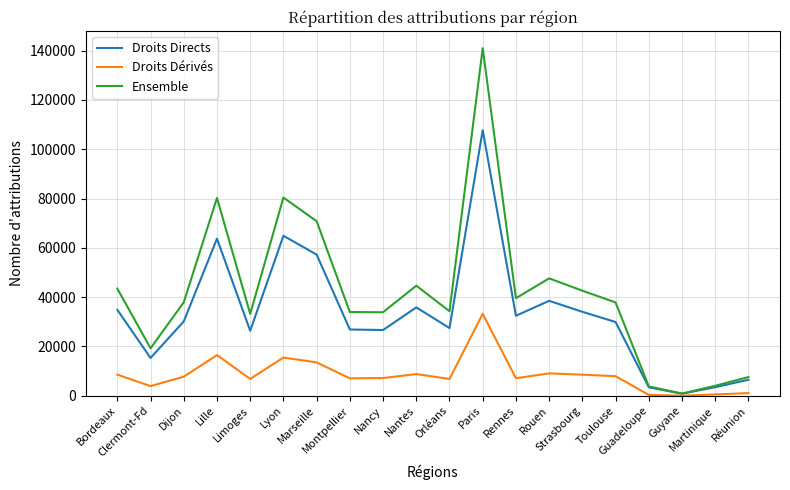

Where is the first local minimum for Droits Directs?

Clermont-Fd